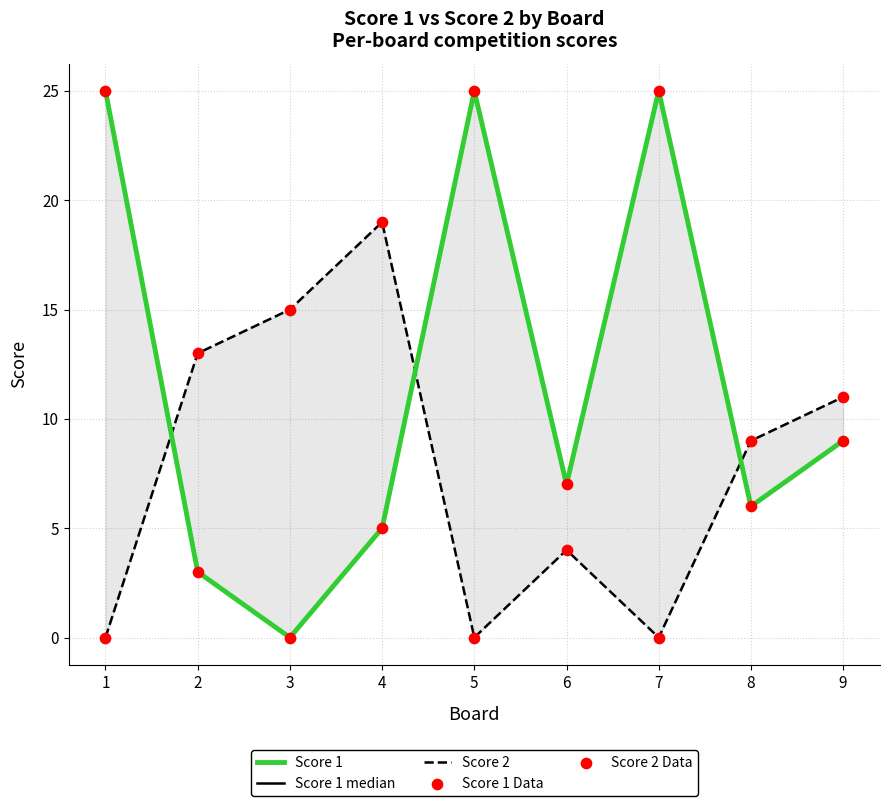

Which series contains the highest Y value?

Score 1